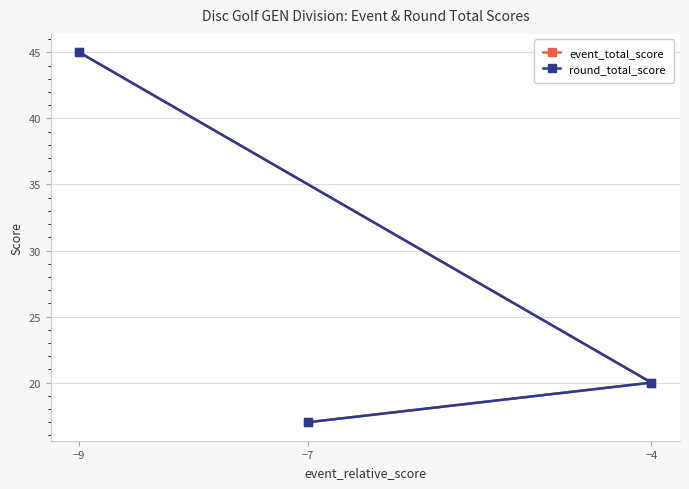

List the labels in order of event_total_score value, smallest first.

−7, −4, −9